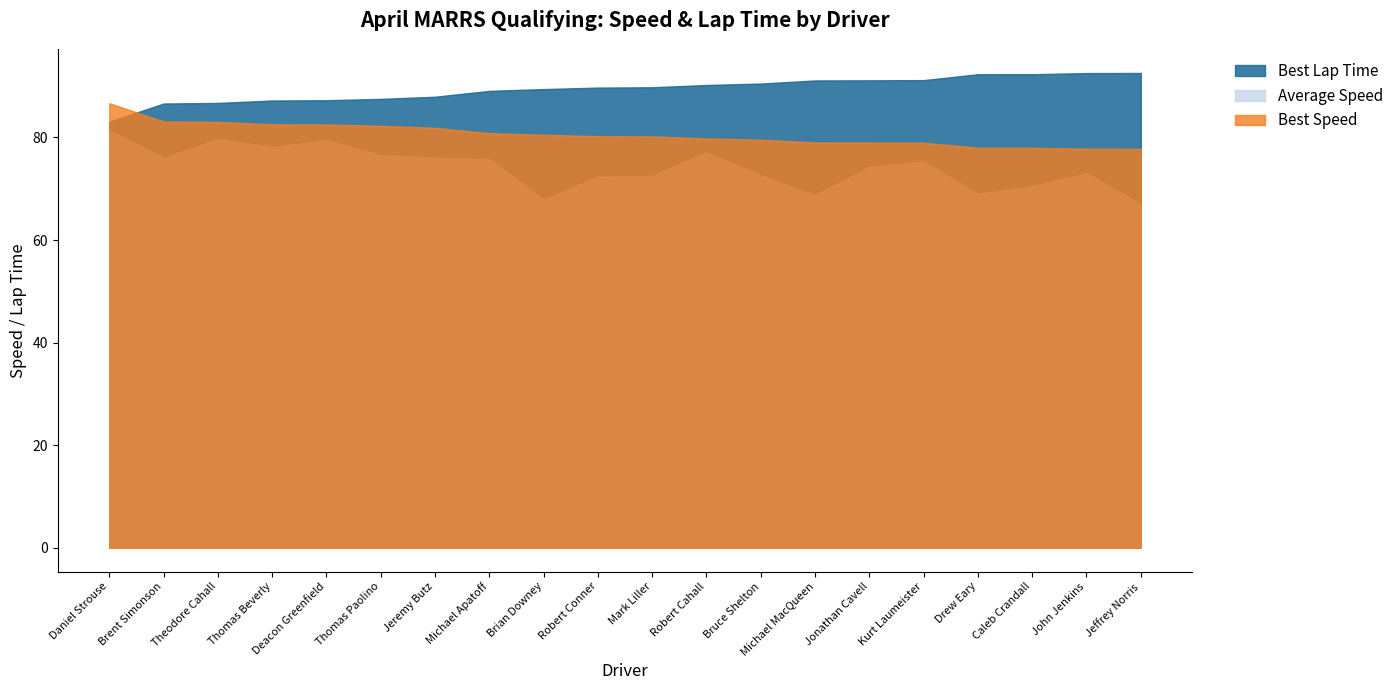

Where is Best Lap Time nearest to the value 87?

Thomas Beverly